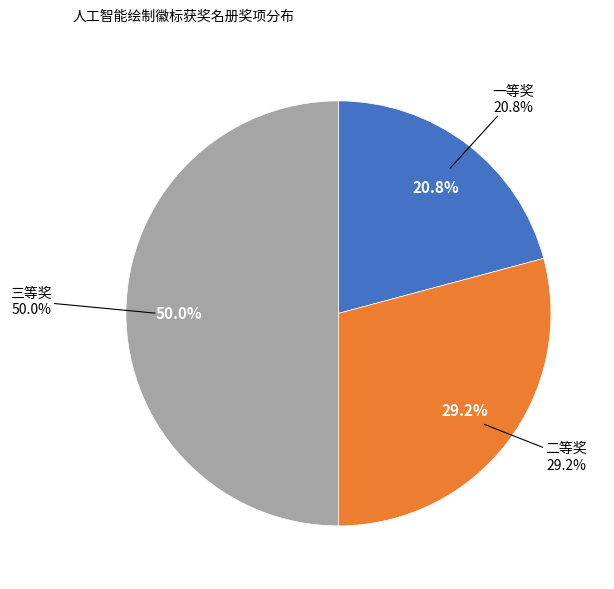

How many slices are in this pie chart?

3